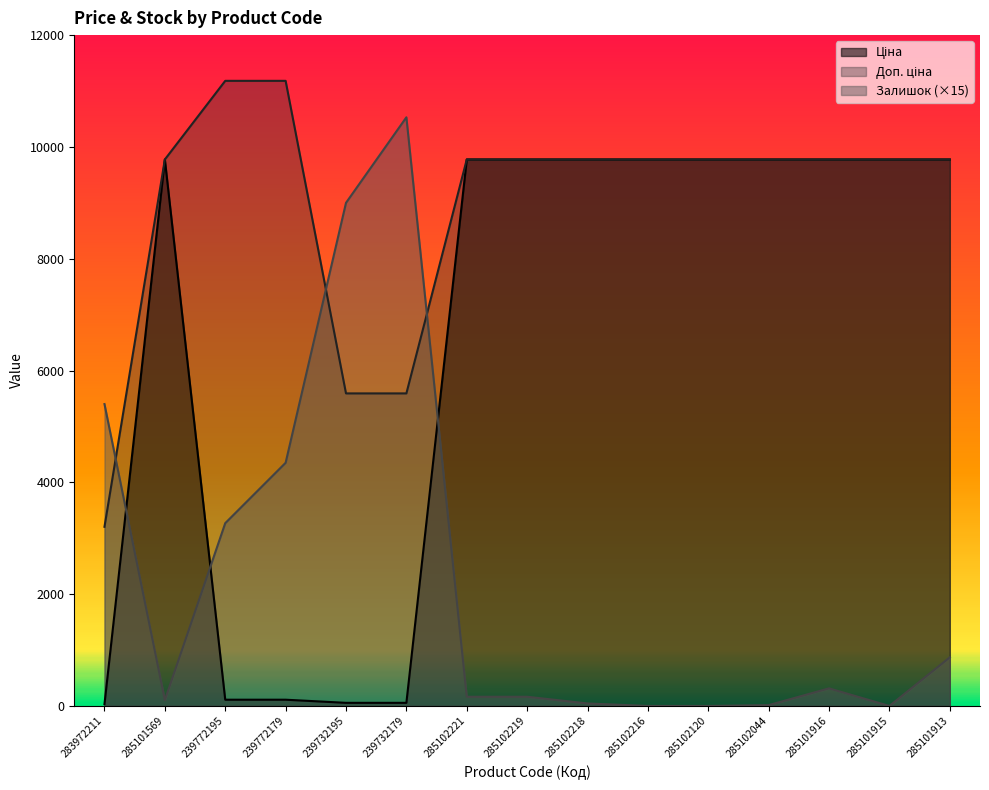

At which category does Ціна reach its first local peak?

285101569